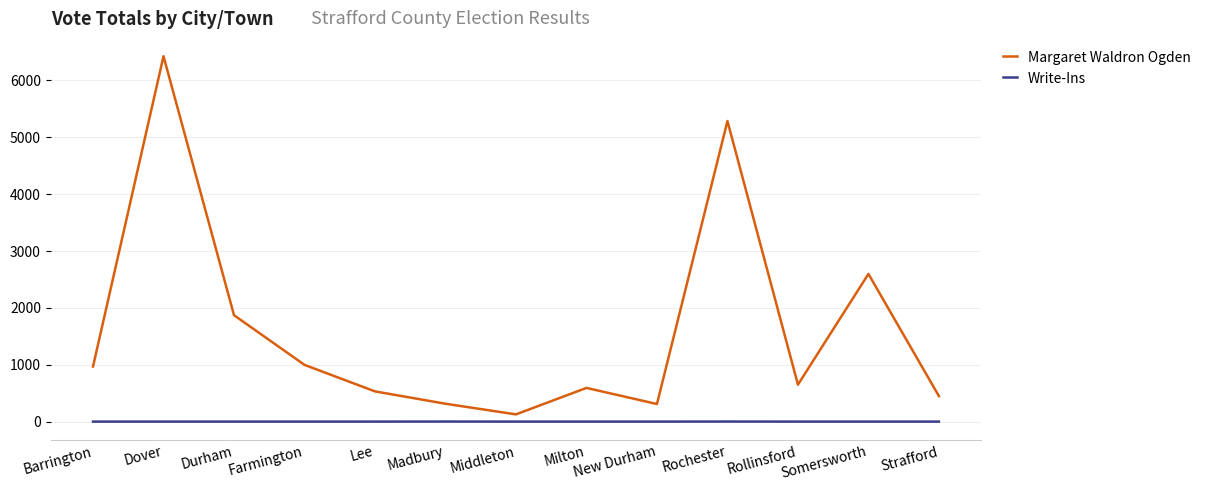

The Margaret Waldron Ogden series shows 531 at New Durham. True or false?

False